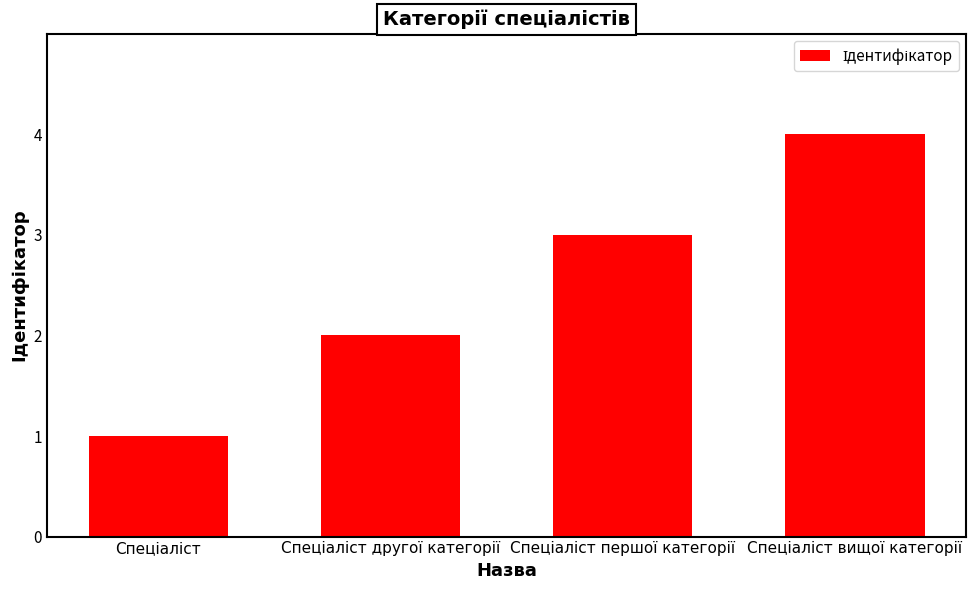

What is the difference between the maximum and minimum values?

3